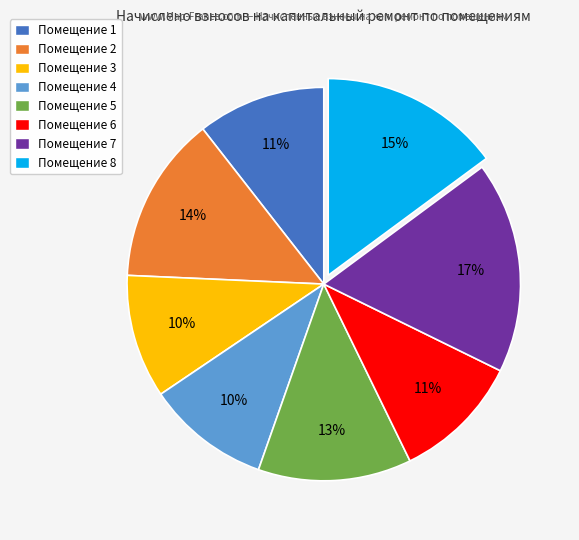

To the nearest percent, what is the difference between the largest and smallest slice percentages?

7%